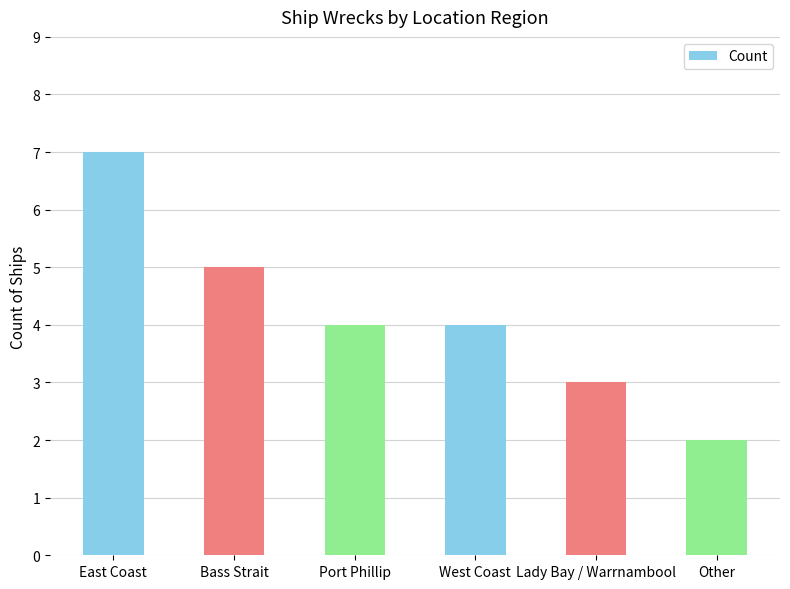

What is the change in value from Bass Strait to Other?

-3